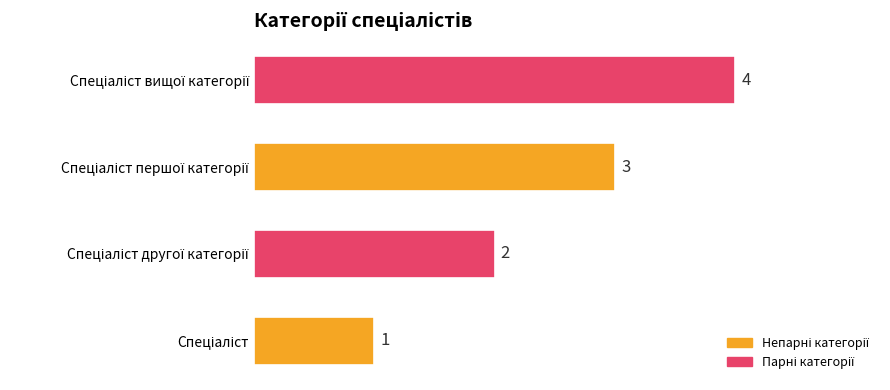

What is the maximum value shown in the chart?

4